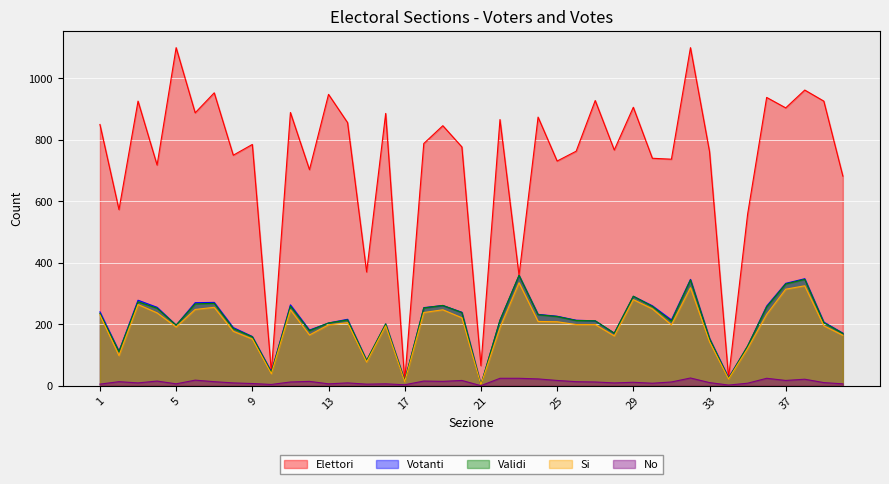

True or false: No and Validi intersect in this chart.

False